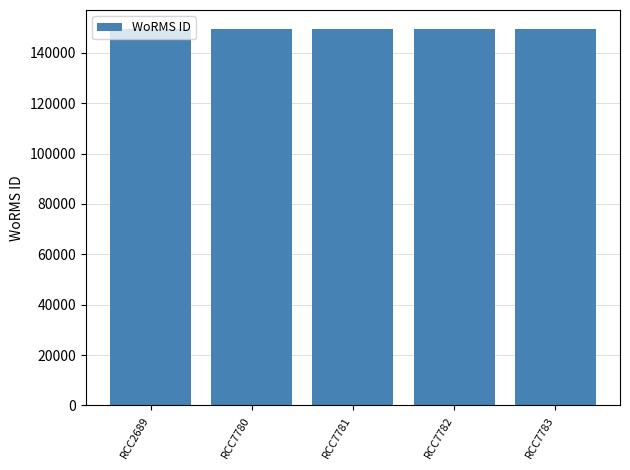

Approximately how many times larger is the value at RCC7783 compared to RCC7780?

1.0